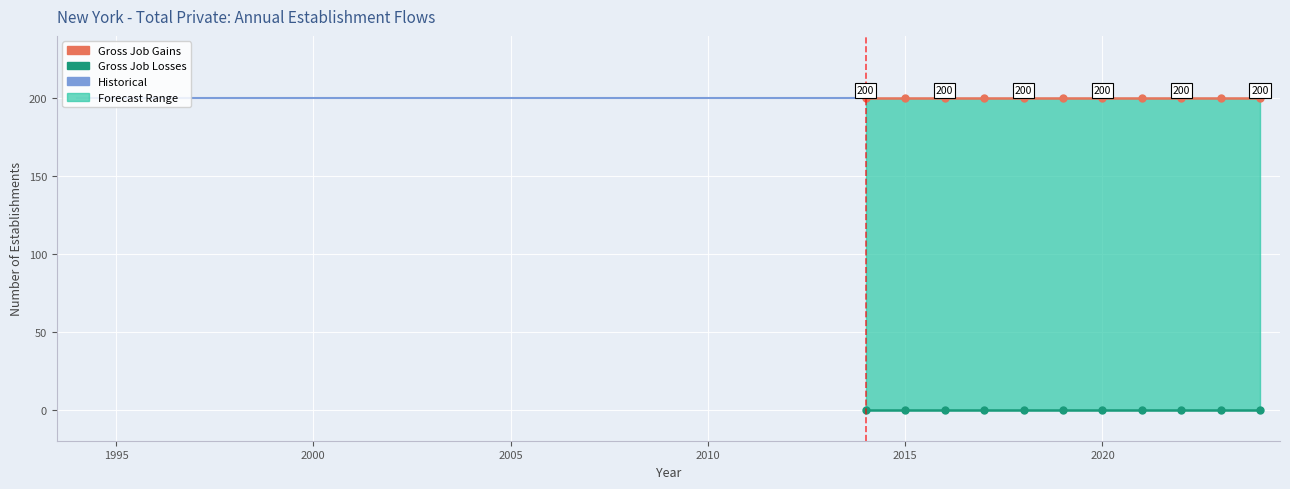

The value of Opening Establishments at 2013 is 200. True or false?

True